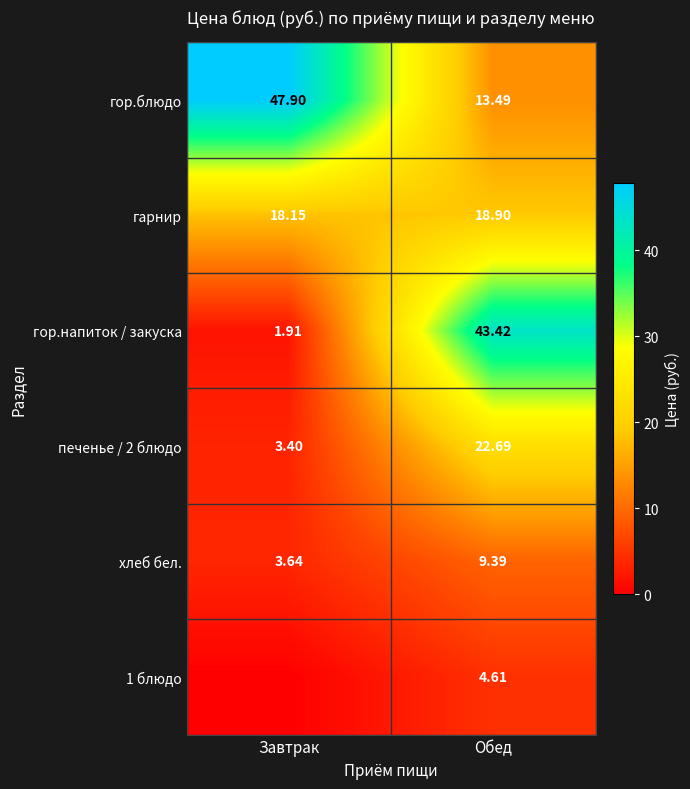

Where does the гор.блюдо series first go above 47?

Завтрак